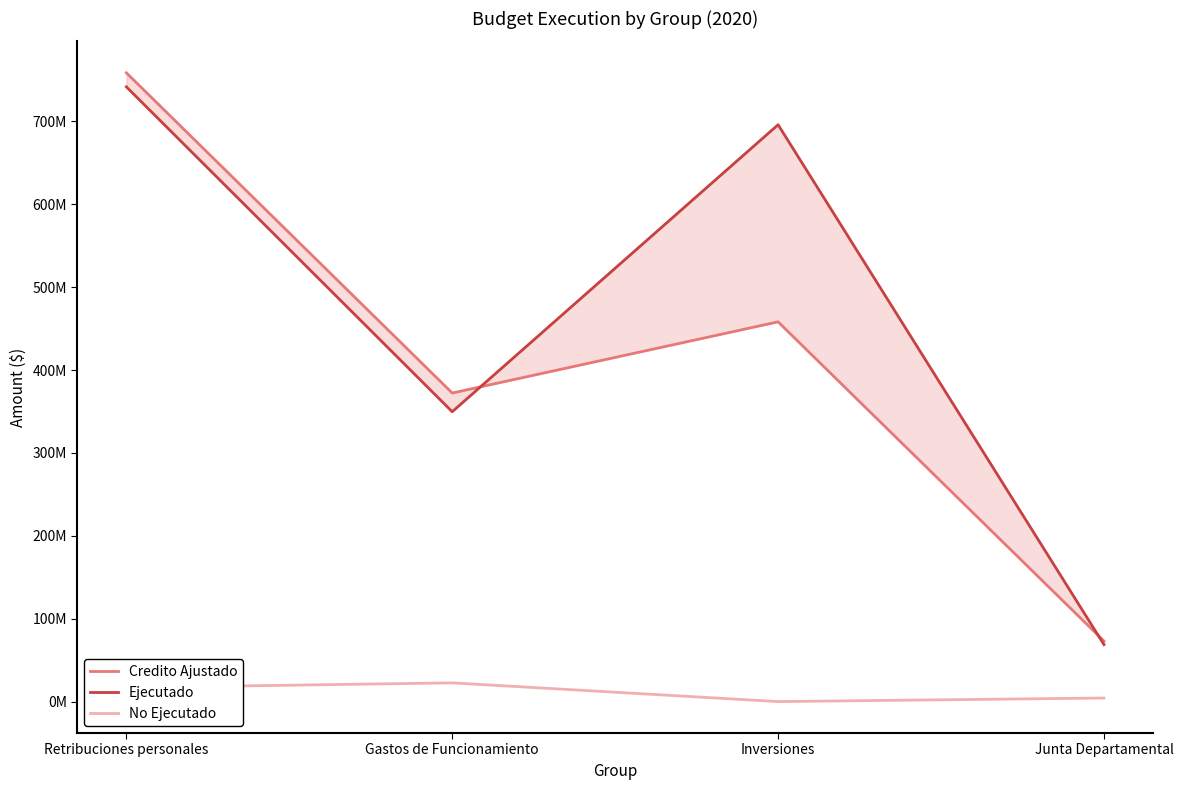

The value of Credito Ajustado at Junta Departamental is 108723571. True or false?

False